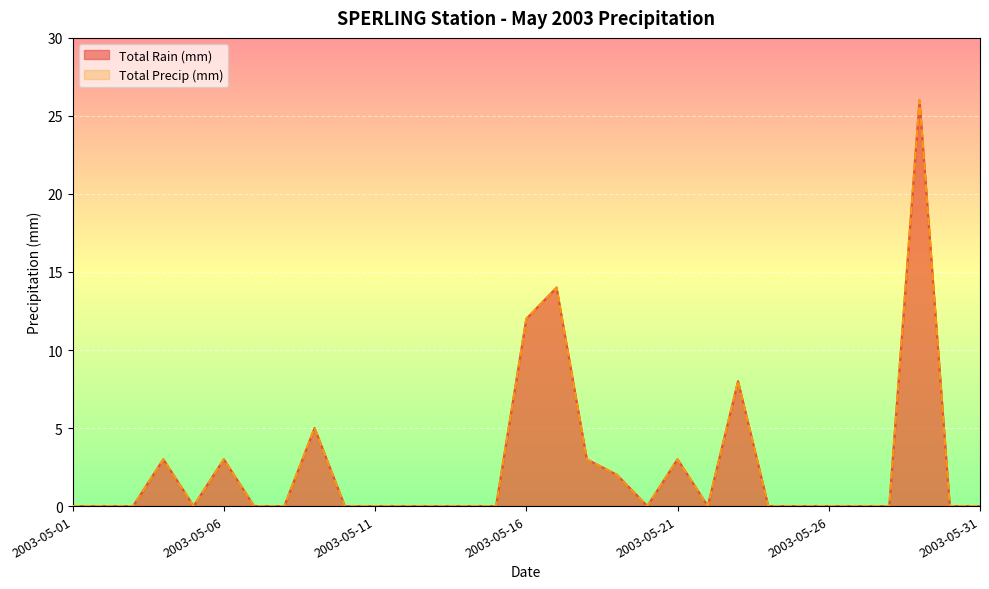

Reading left to right, list all the values displayed in this chart.

Total Rain (mm): 0	0	0	3	0	3	0	0	5	0	0	0	0	0	0	12	14	3	2	0	3	0	8	0	0	0	0	0	26	0	0
Total Precip (mm): 0	0	0	3	0	3	0	0	5	0	0	0	0	0	0	12	14	3	2	0	3	0	8	0	0	0	0	0	26	0	0